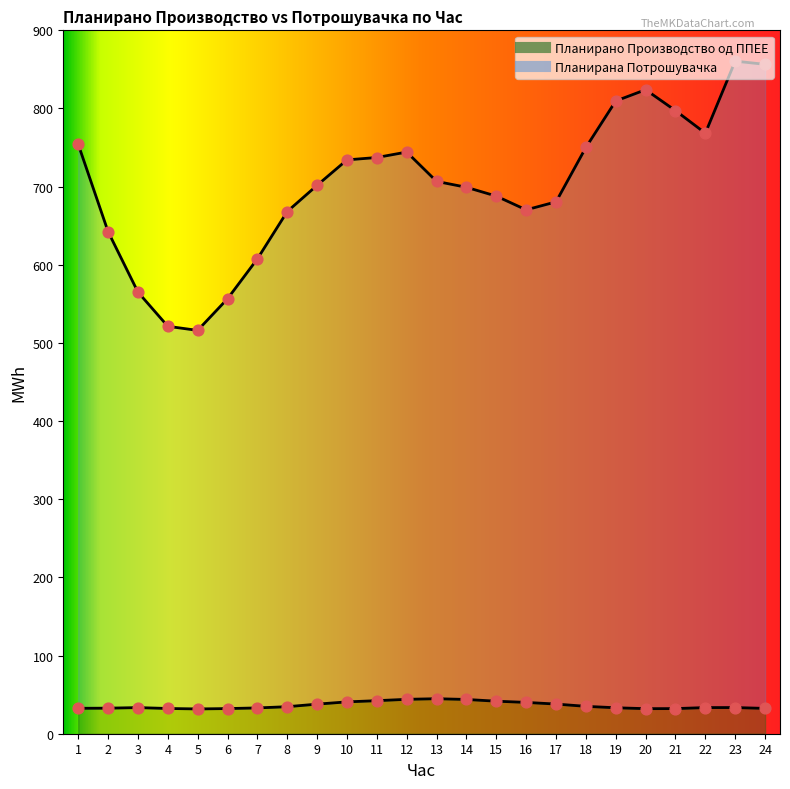

At how many categories does at least one series exceed 138?

24